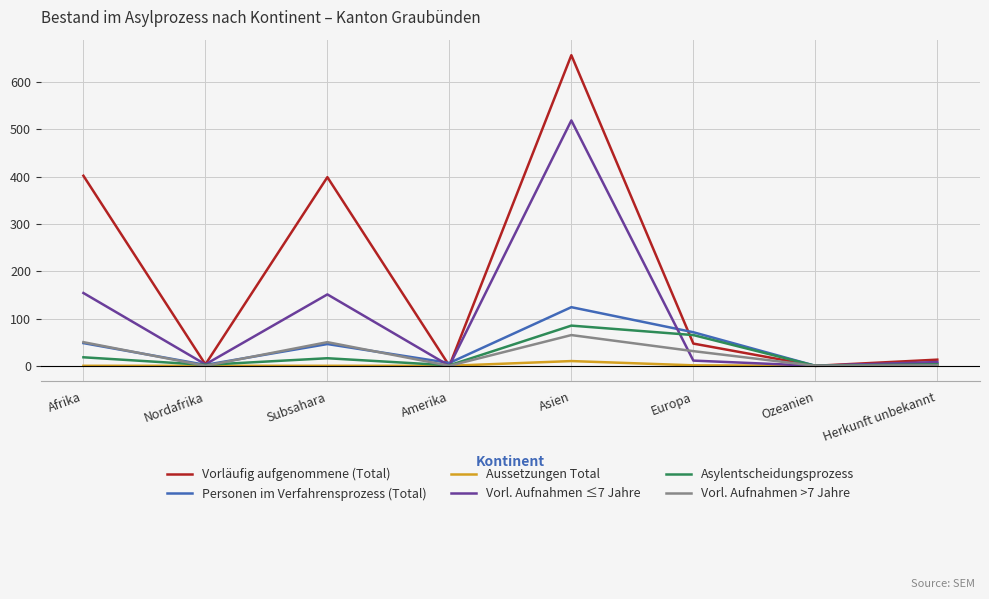

Which has a higher value, Europa or Asien?

Asien